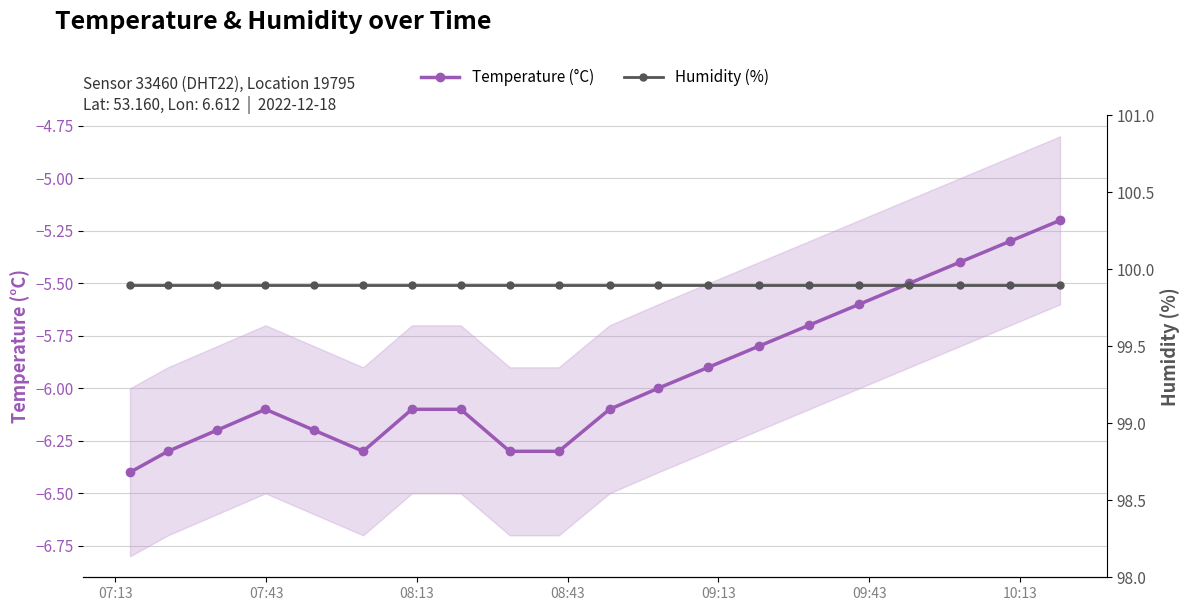

Does the chart have visible grid lines?

Yes